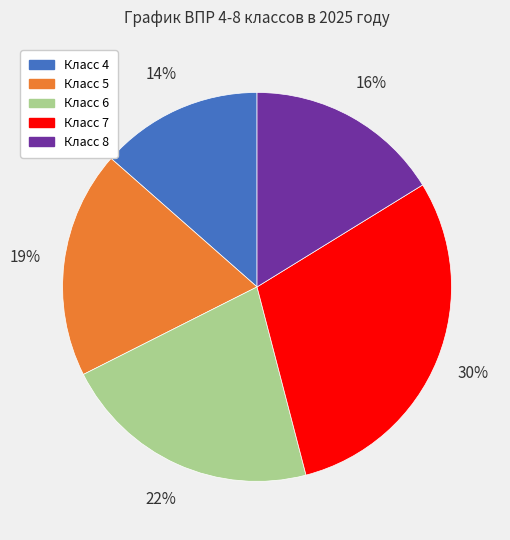

Does any single category account for the majority?

No